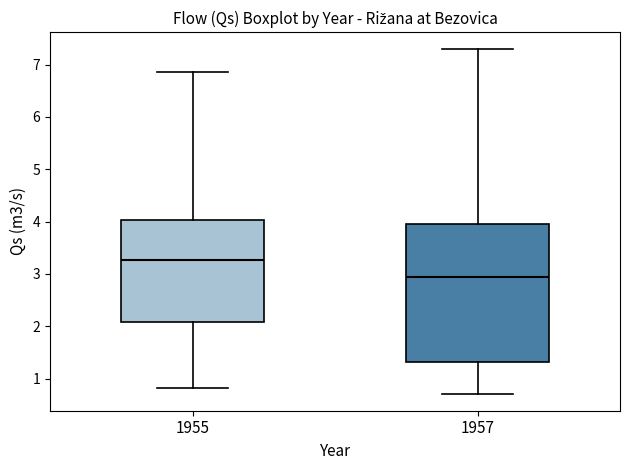

Which box's median line is the lowest?

1957